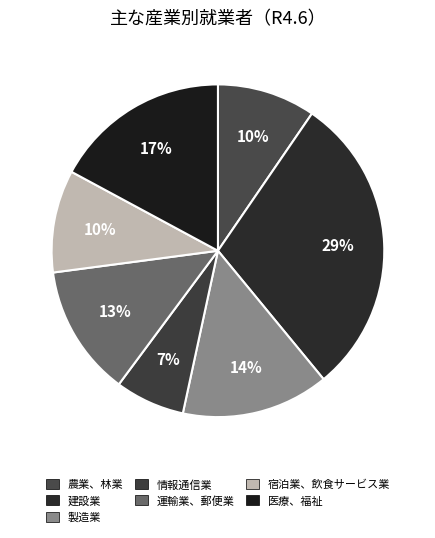

How many slices are in this pie chart?

7